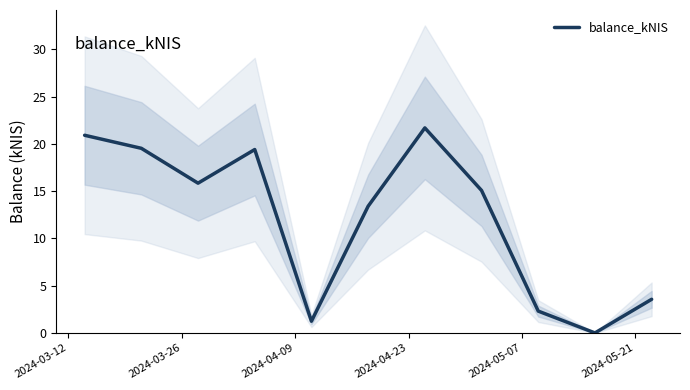

Reading left to right, list all the values displayed in this chart.

20.9	19.5	15.8	19.4	1.2	13.4	21.7	15.1	2.3	0.0	3.6